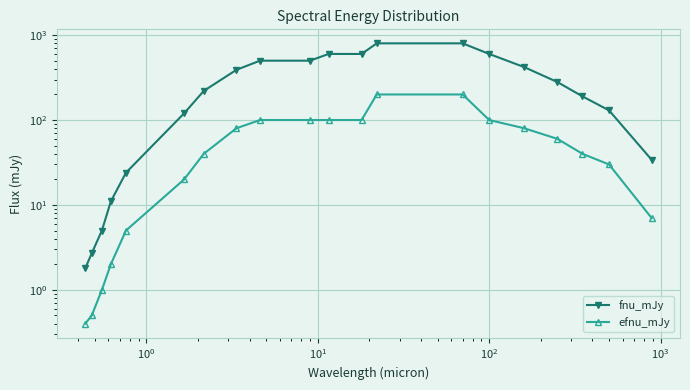

Count the number of data series in this chart.

2